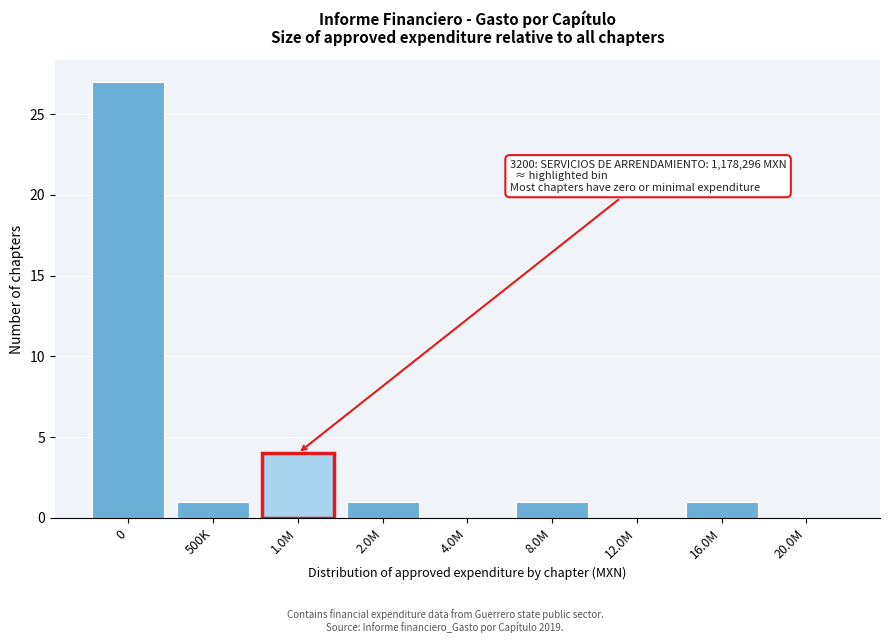

Reading left to right, transcribe all the data shown in this chart.

0=27	500K=1	1.0M=4	2.0M=1	4.0M=0	8.0M=1	12.0M=0	16.0M=1	20.0M=0